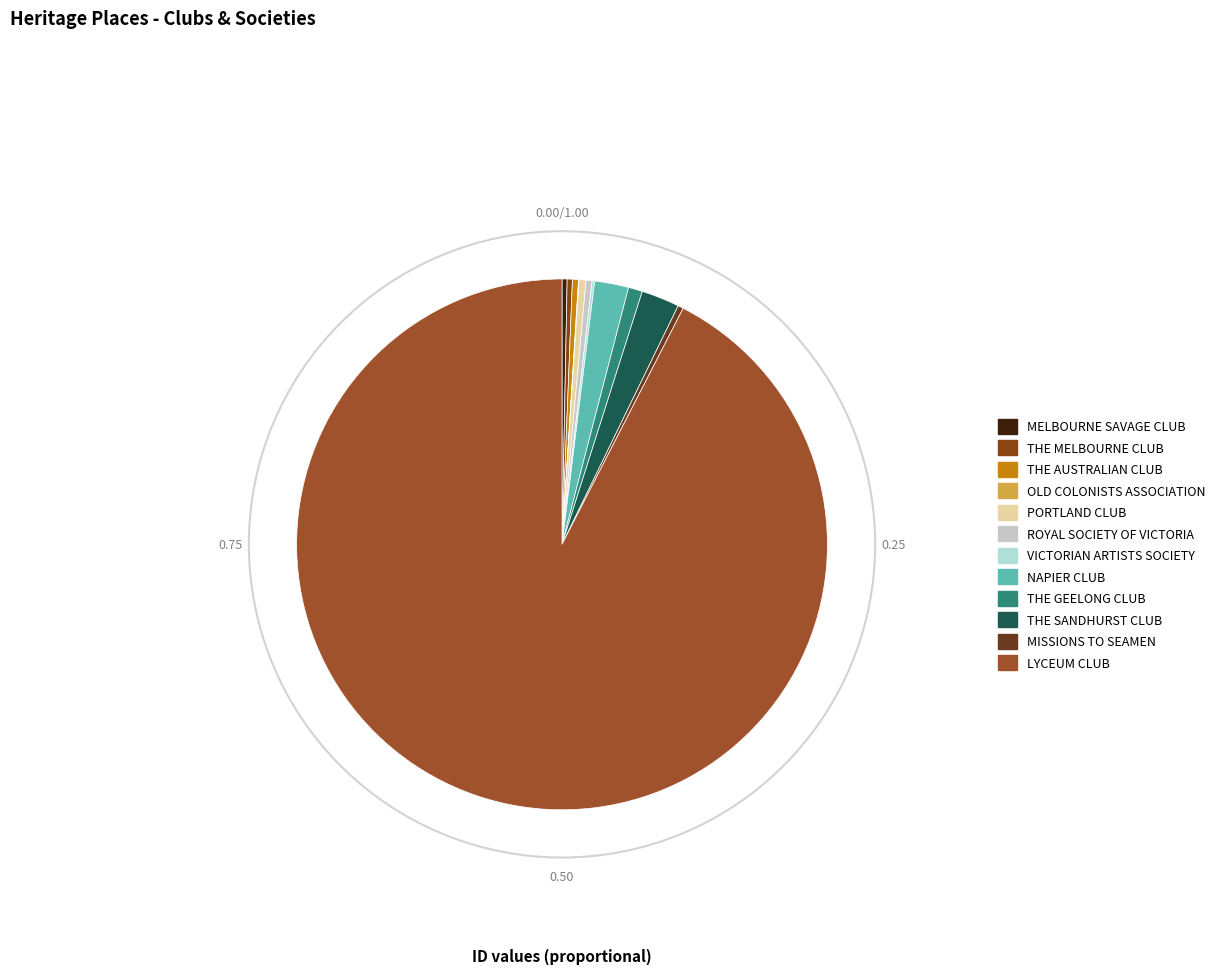

Approximately how many times larger is the value at THE MELBOURNE CLUB compared to MELBOURNE SAVAGE CLUB?

1.0